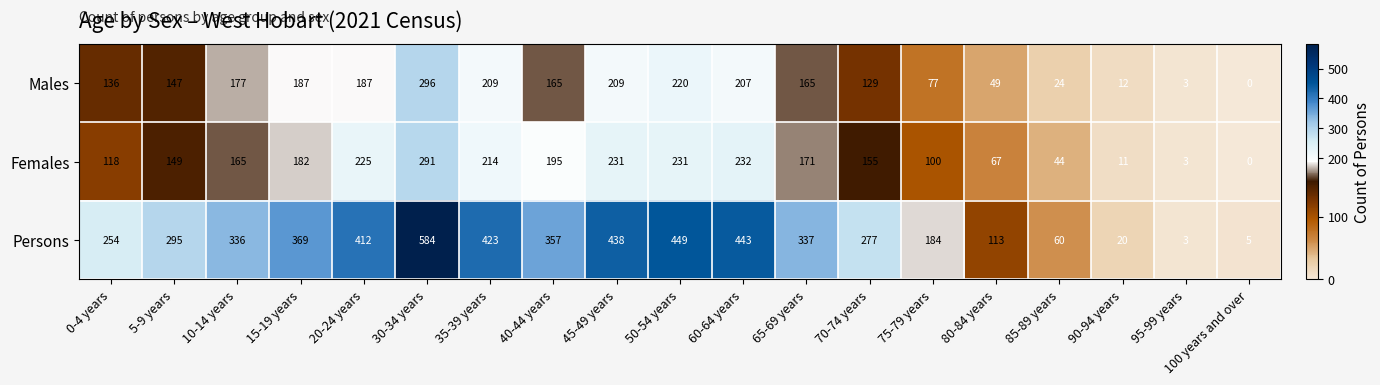

Which series has the largest range (max minus min)?

Persons